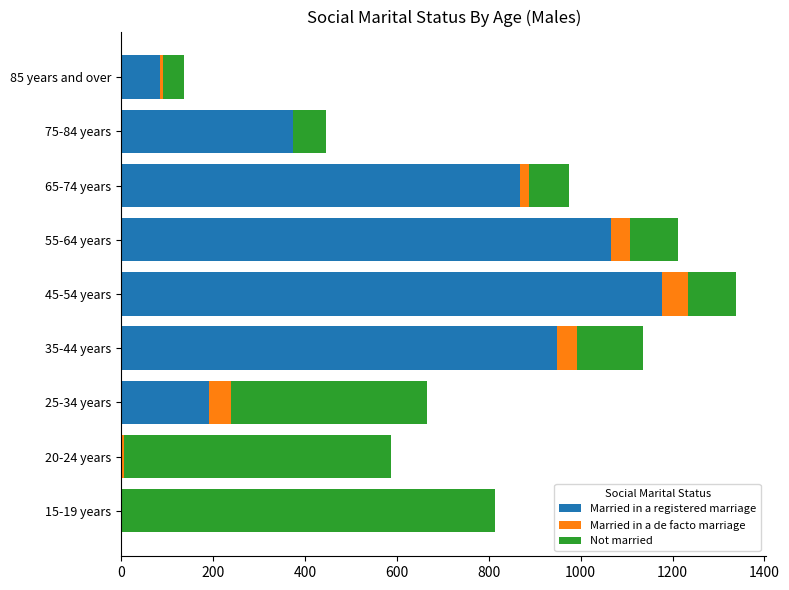

What is the highest value of the Married in a registered marriage series?

1176